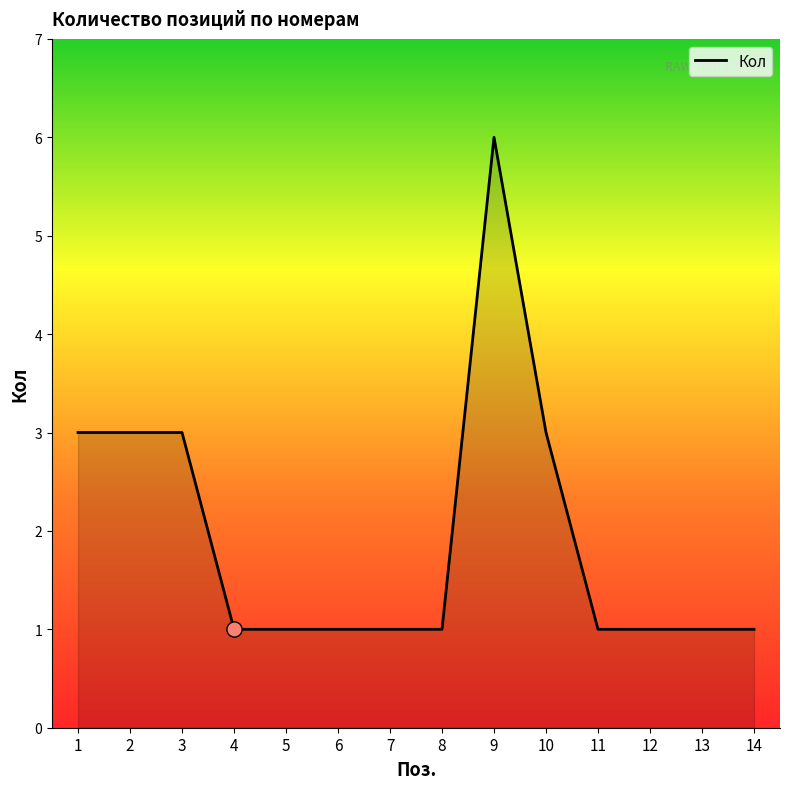

What is the change in value from 9 to 13?

-5